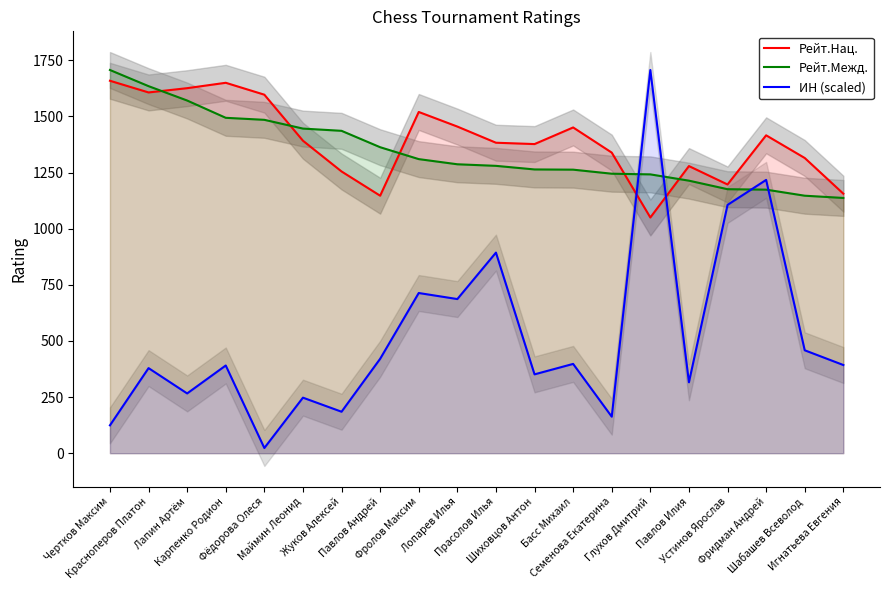

True or false: ИН (scaled) and Рейт.Межд. intersect in this chart.

True